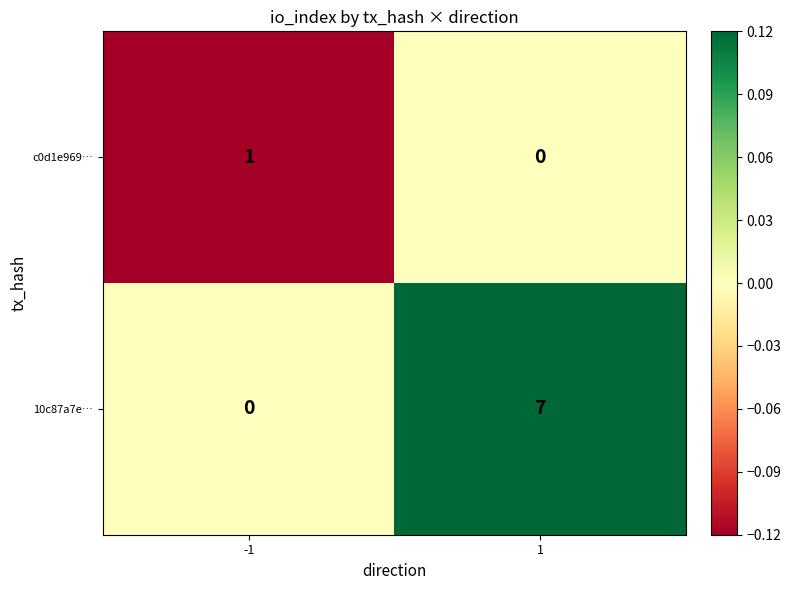

The 10c87a7e… series shows 4 at 1. True or false?

False